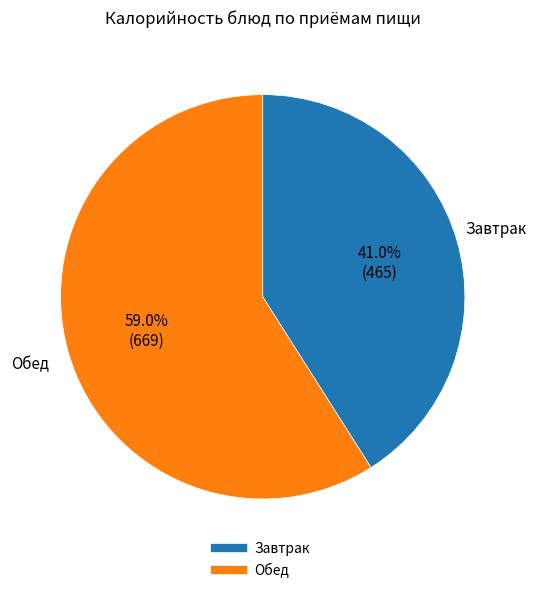

Is there a majority slice in this chart?

Yes